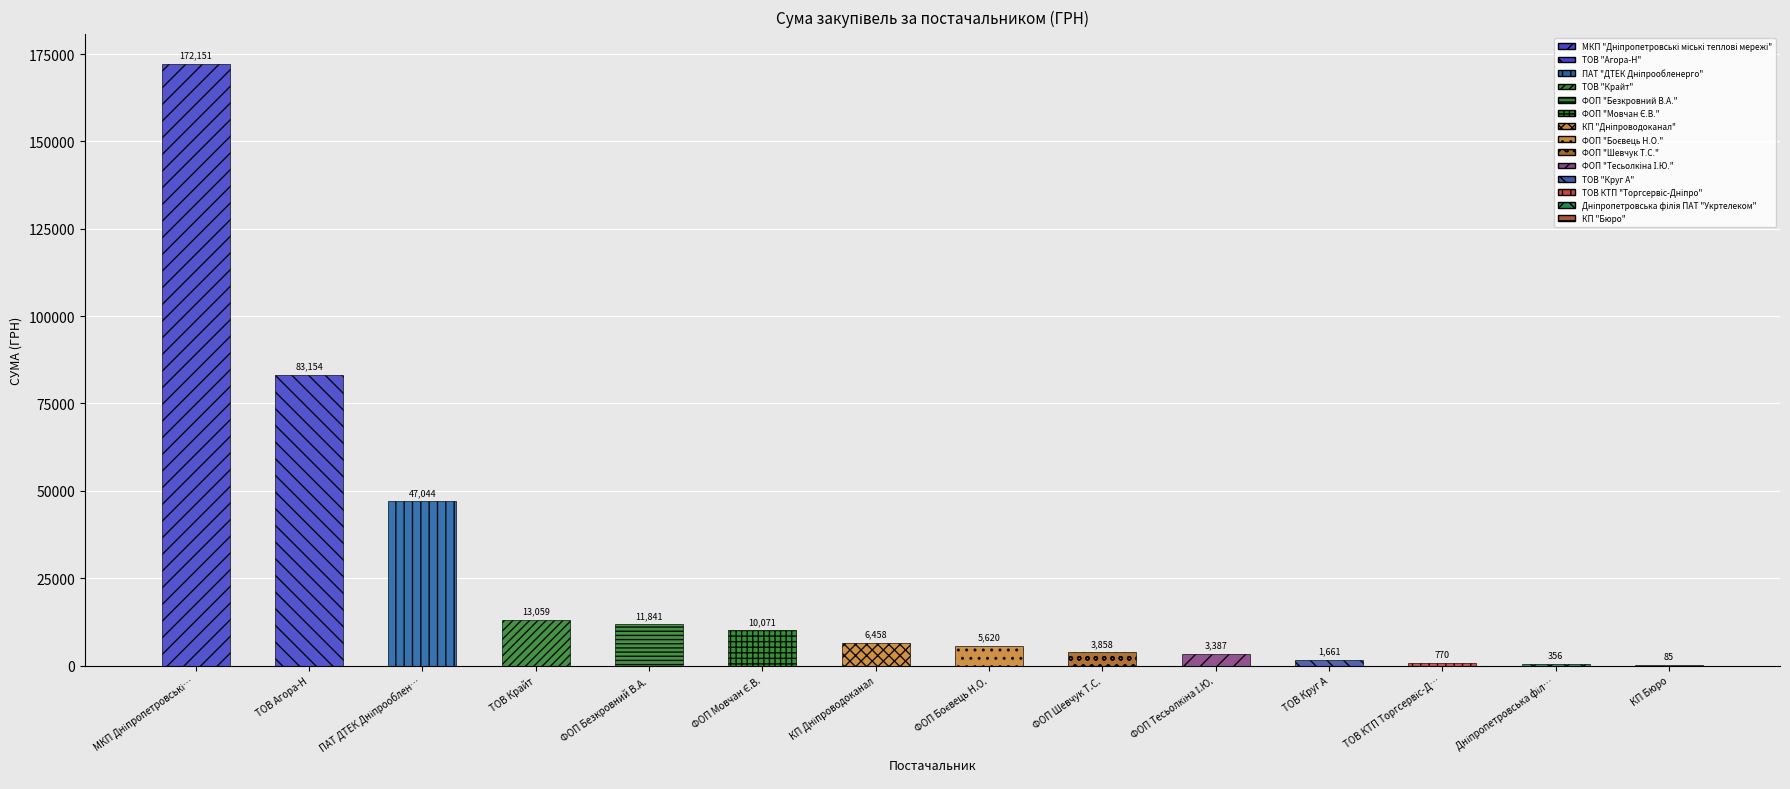

Which category has the highest value across all series?

МКП "Дніпропетровські міські теплові мережі"